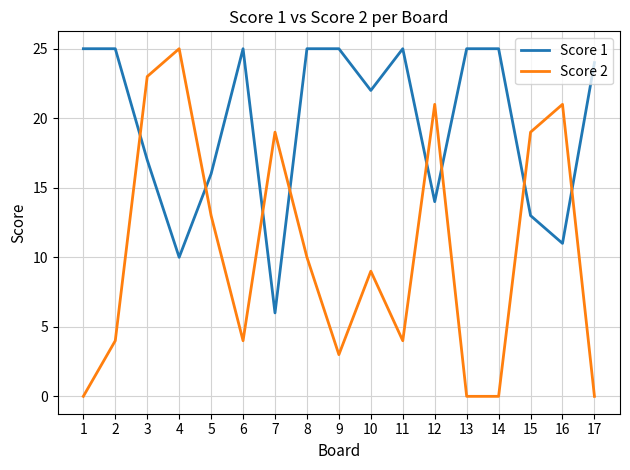

How many series are shown in this chart?

2